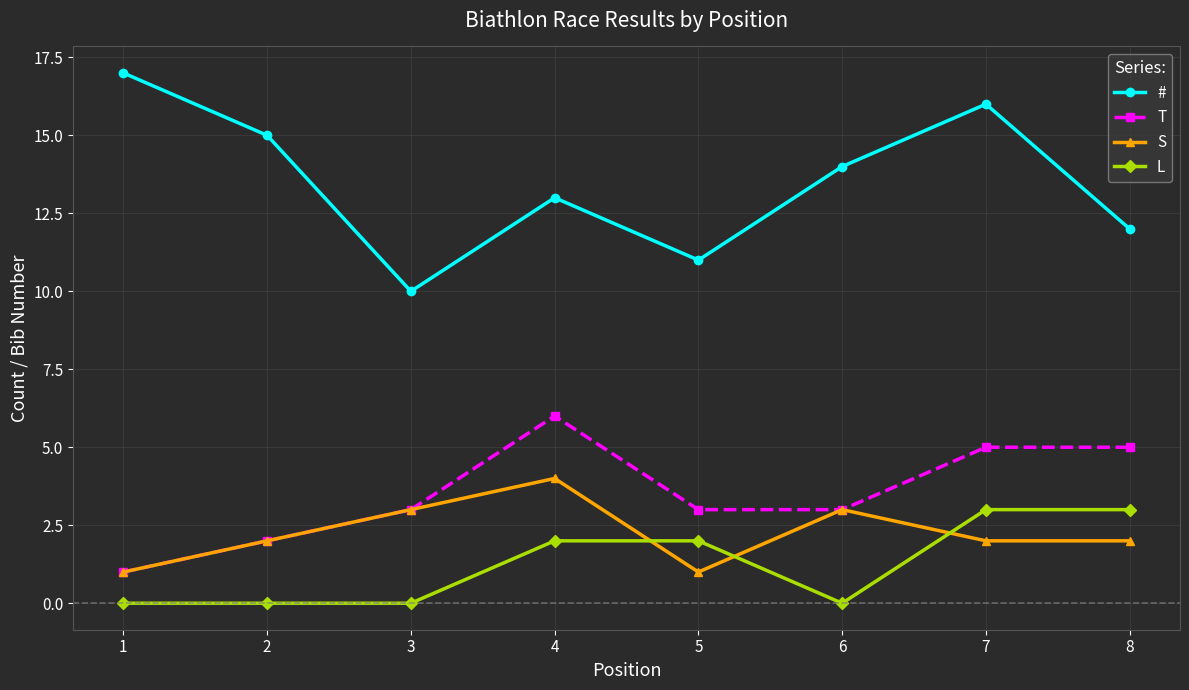

What is the maximum value for #?

17